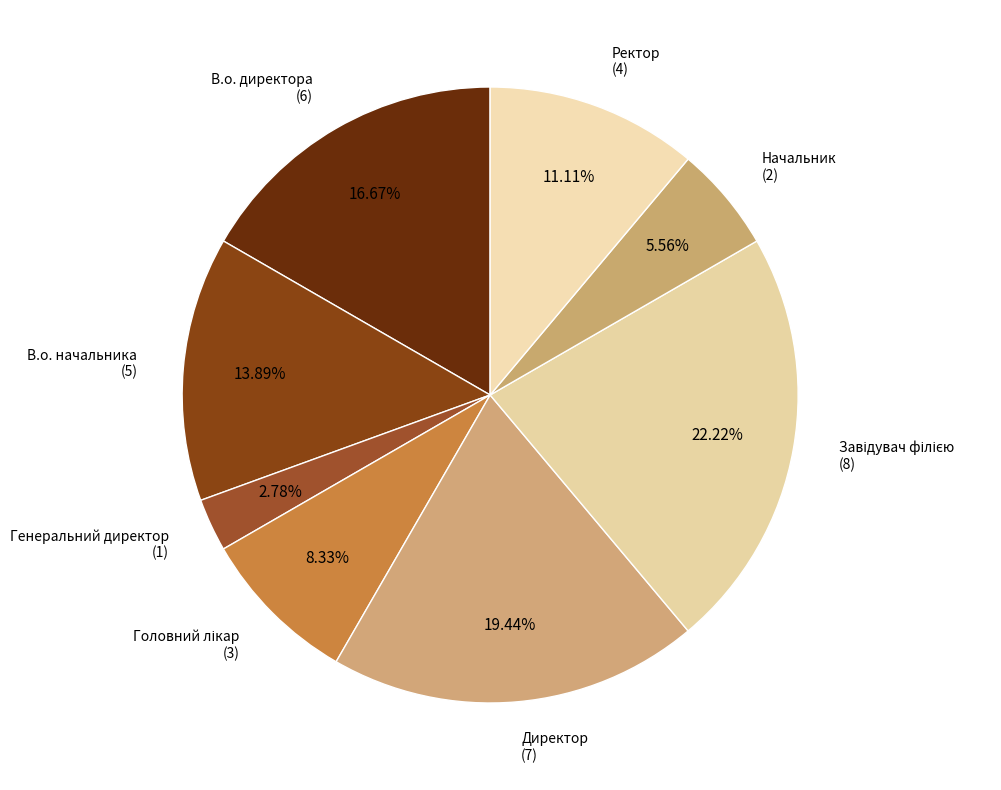

Rank the categories by value from lowest to highest.

Генеральний директор, Начальник, Головний лікар, Ректор, В.о. начальника, В.о. директора, Директор, Завідувач філією